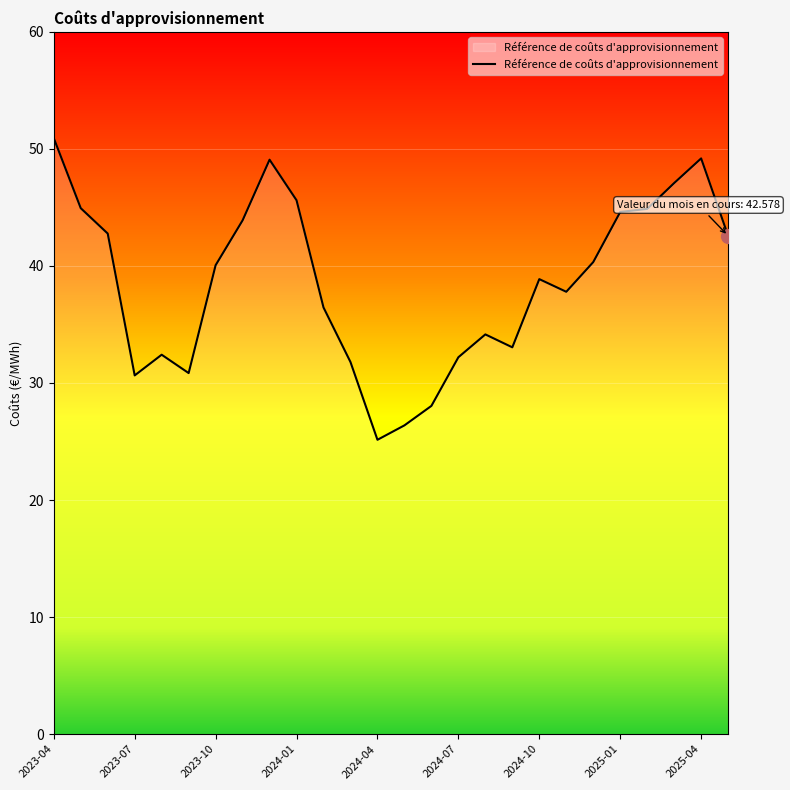

How many lines are shown in the chart?

1